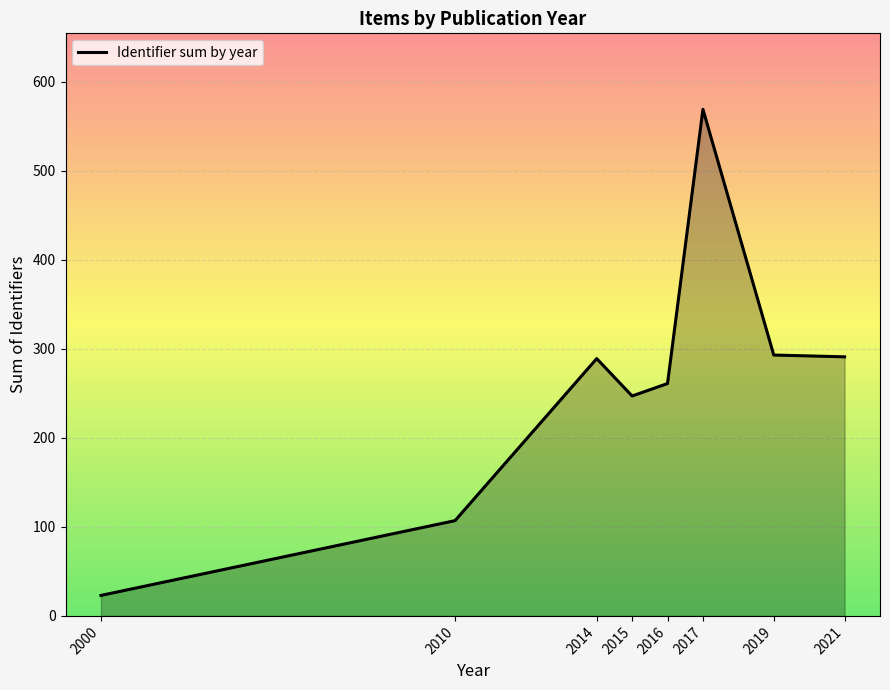

What is the sum of the values at 2016 and 2021?

552